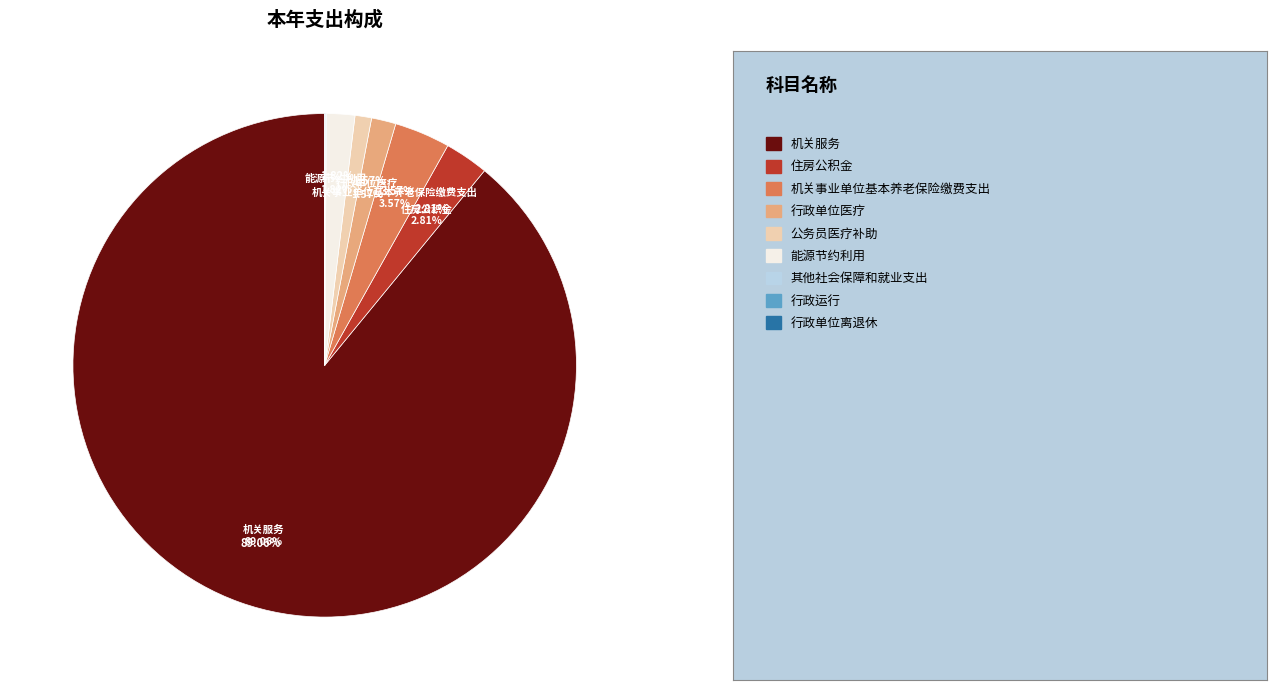

To the nearest percent, what is the combined percentage of 机关事业单位基本养老保险缴费支出 and 其他社会保障和就业支出?

4%